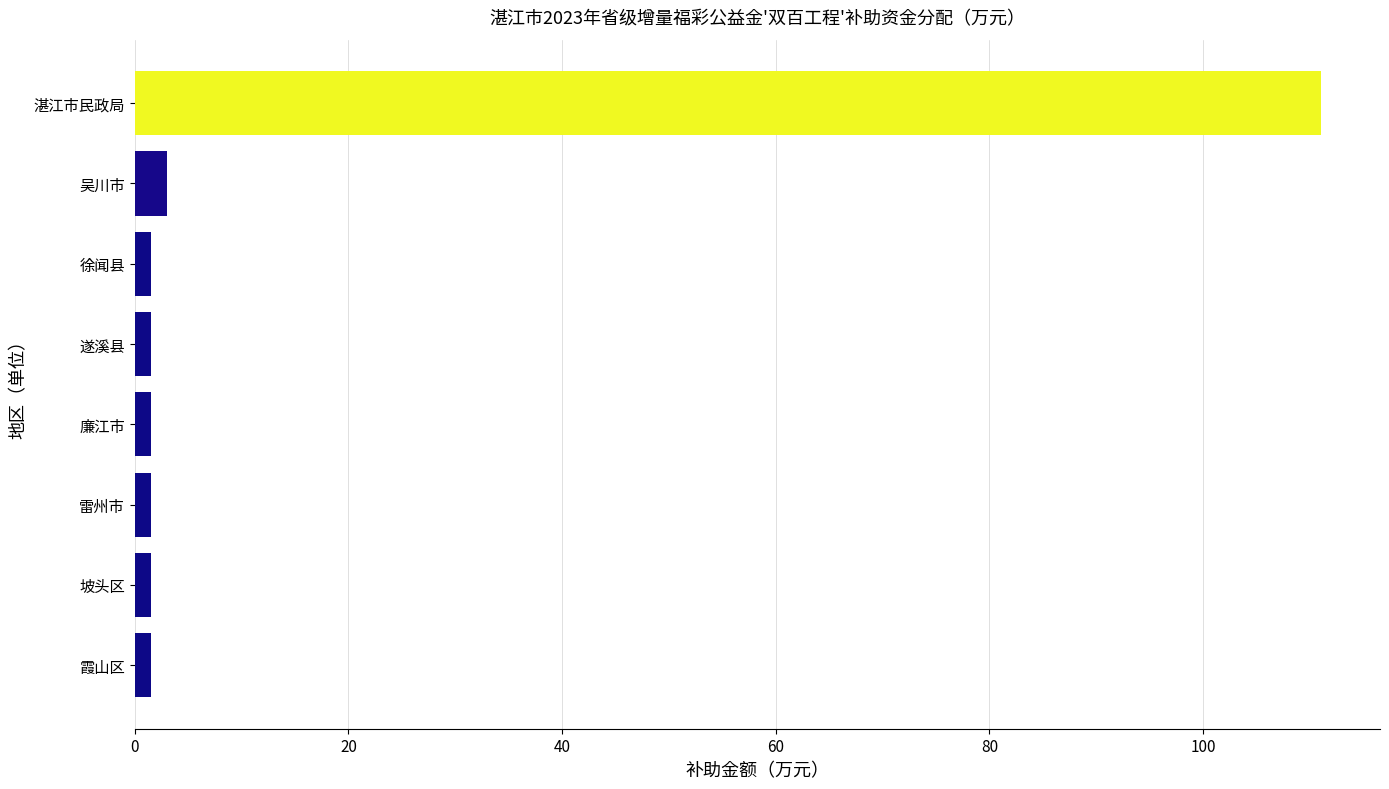

The chart shows a value of 3.0 at 吴川市. True or false?

True